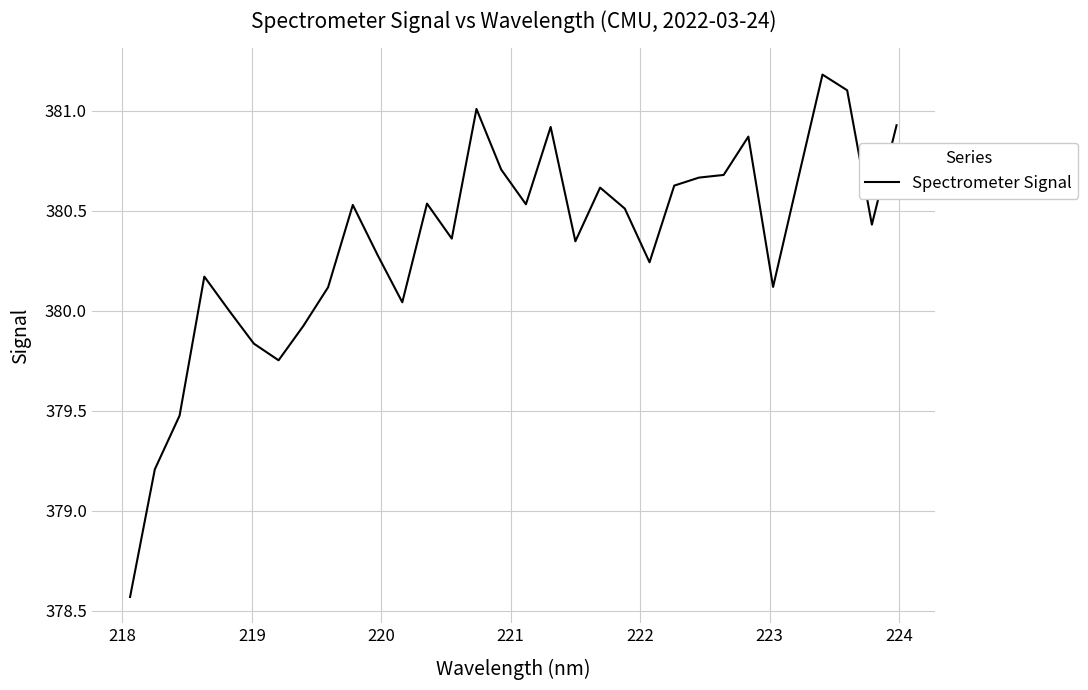

What is the greatest value displayed?

381.2